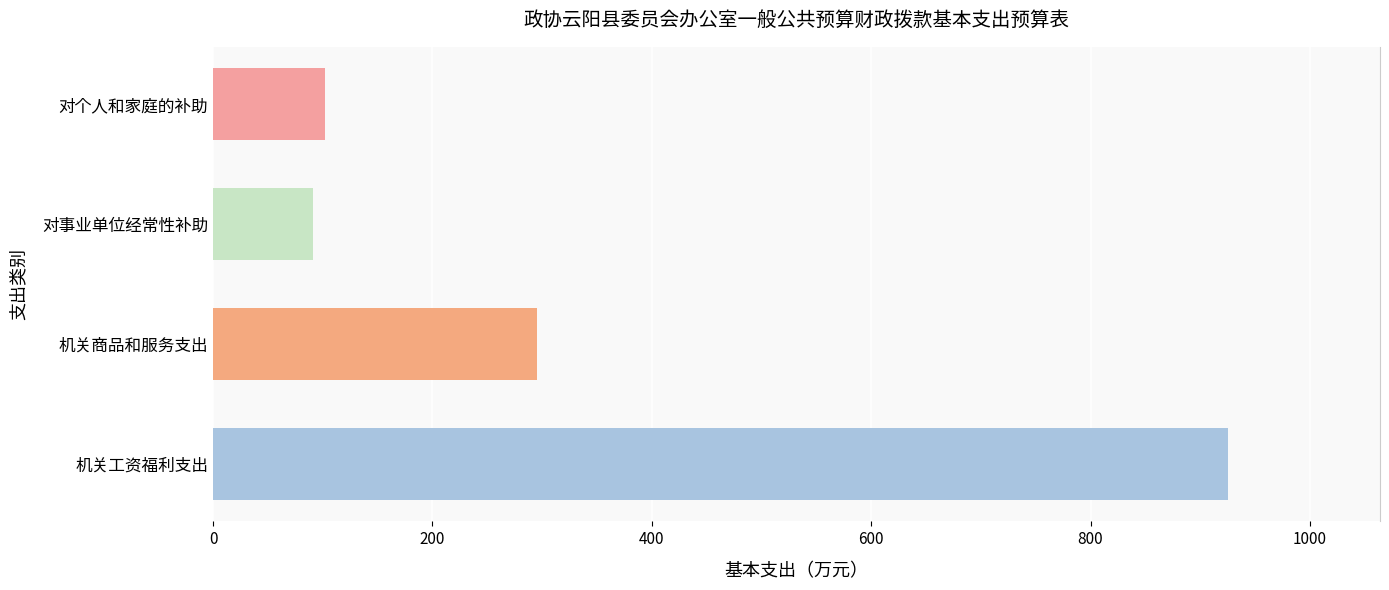

The value at 对个人和家庭的补助 is 101.7. True or false?

True